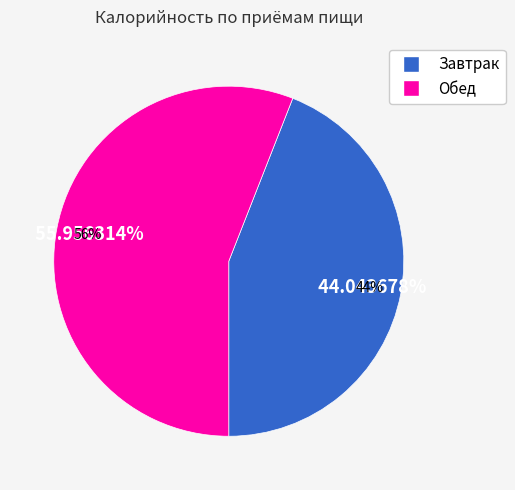

Is the sum of Обед and Завтрак greater than half?

Yes